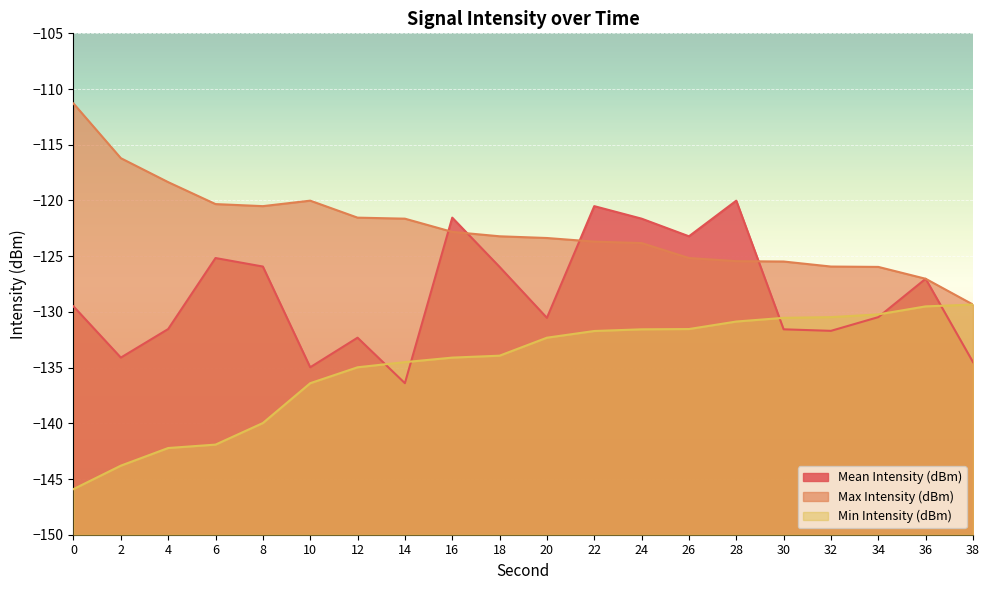

Rank the series at 16 from highest to lowest value.

Mean Intensity (dBm), Max Intensity (dBm), Min Intensity (dBm)